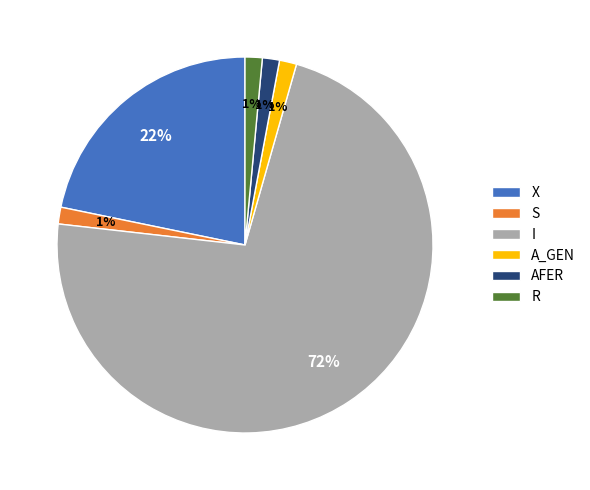

To the nearest percent, what is the combined percentage of I and R?

74%